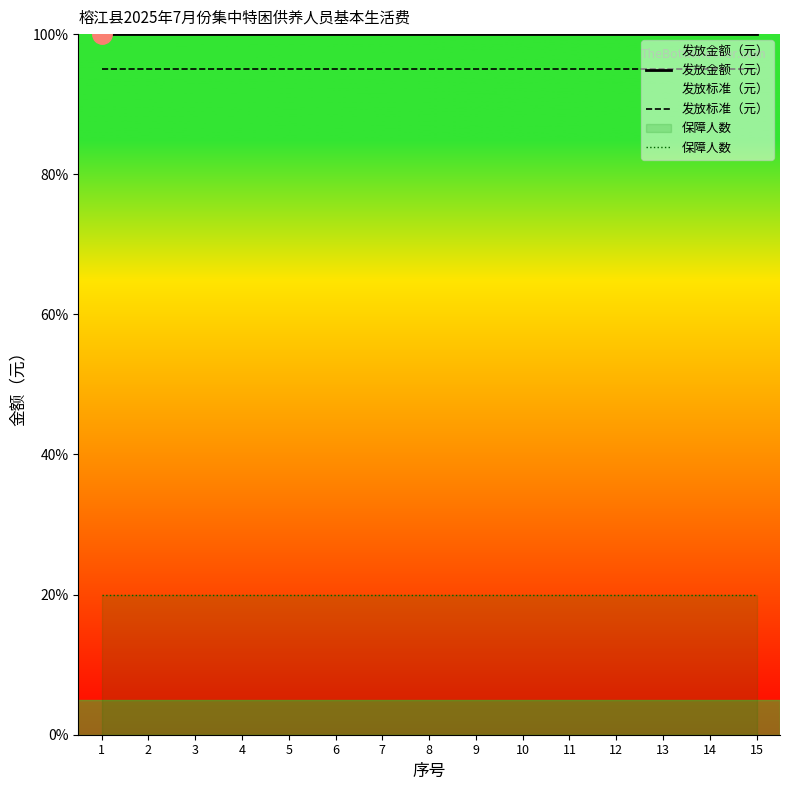

At 7, list the series in order from smallest to largest.

保障人数, 发放标准（元）, 发放金额（元）